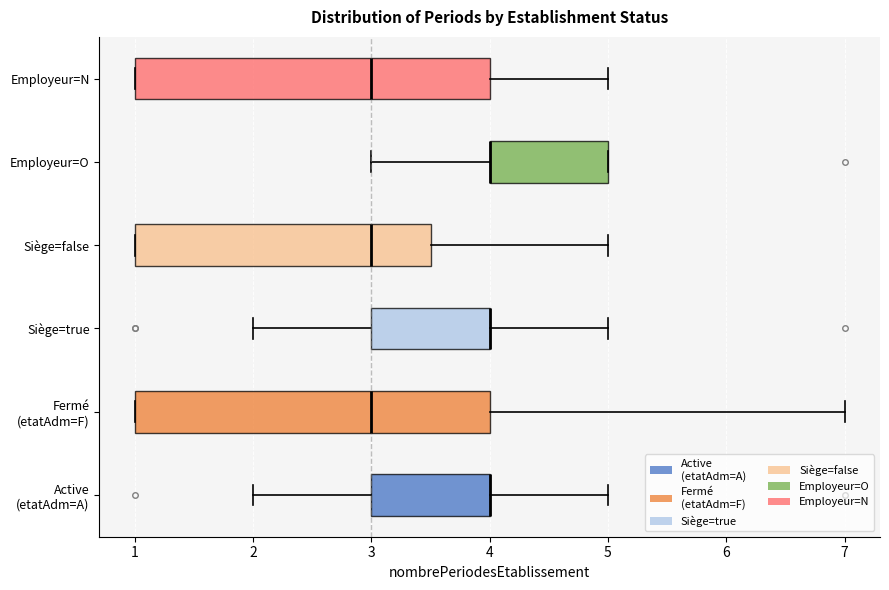

Reading bottom to top, transcribe this box plot: for each box, give where its median line is, the range the box spans, and where its two whiskers end, as read against the x-axis. The values are not printed on the chart, so give them approximately, as read against the axis.

Active (etatAdm=A): median 4.0 (drawn on the box's right edge), box 3.0 to 4.0, whiskers 2.0 to 5.0
Fermé (etatAdm=F): median 3.0, box 1.0 to 4.0, whiskers 1.0 to 7.0
Siège=true: median 4.0 (drawn on the box's right edge), box 3.0 to 4.0, whiskers 2.0 to 5.0
Siège=false: median 3.0, box 1.0 to 3.5, whiskers 1.0 to 5.0
Employeur=O: median 4.0 (drawn on the box's left edge), box 4.0 to 5.0, whiskers 3.0 to 5.0
Employeur=N: median 3.0, box 1.0 to 4.0, whiskers 1.0 to 5.0